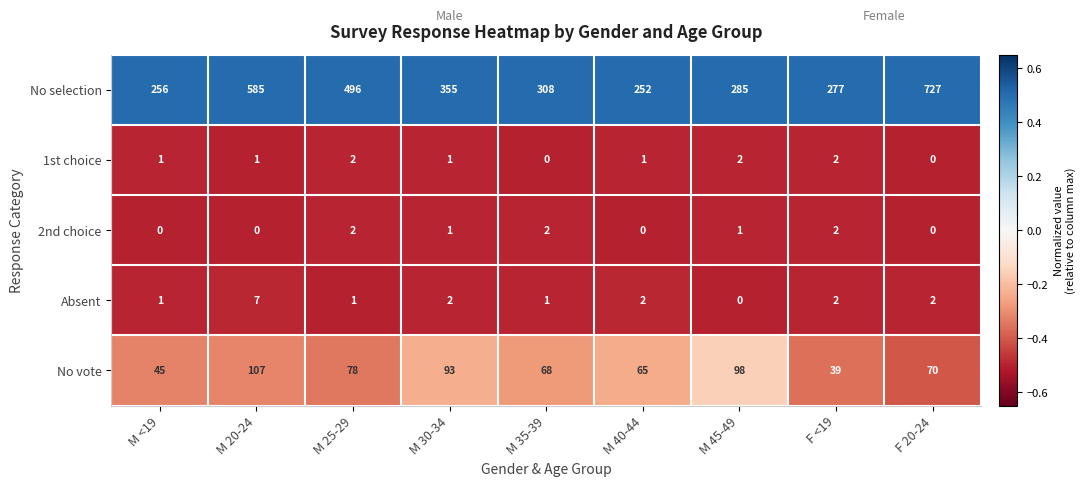

Which category has the highest value across all series?

F 20-24